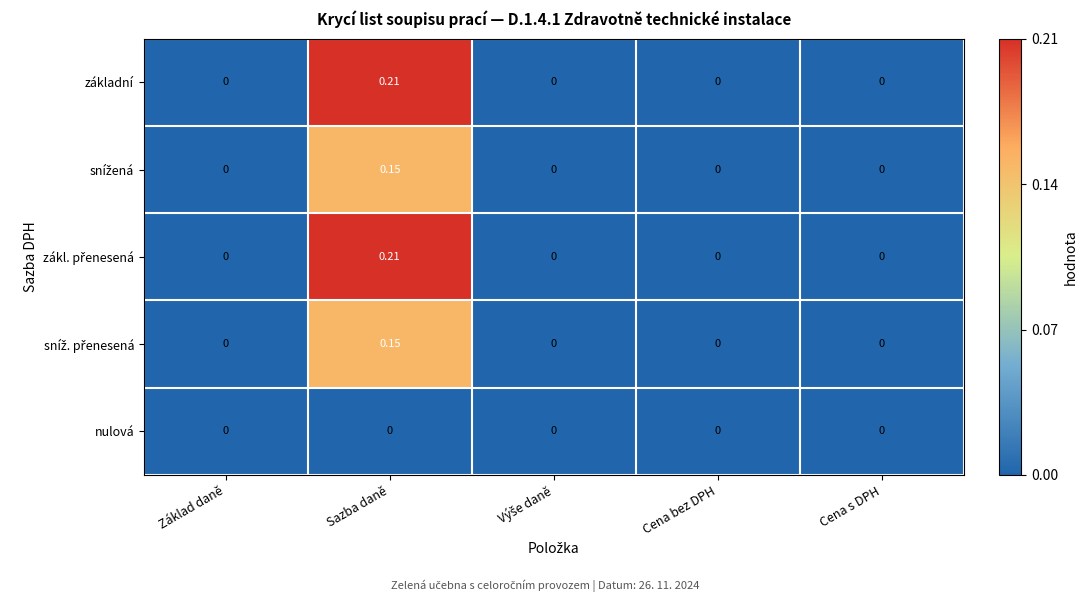

At which category is the sum across all series the highest?

Sazba daně